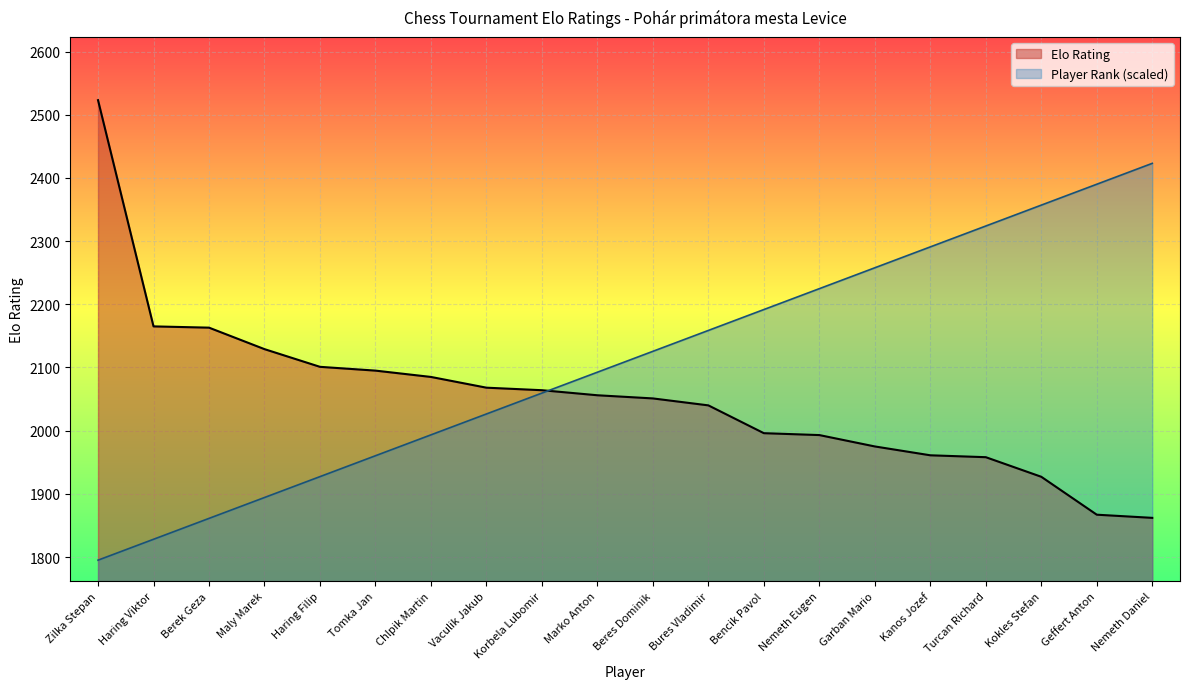

Which label corresponds to the largest value in the chart?

Zilka Stepan